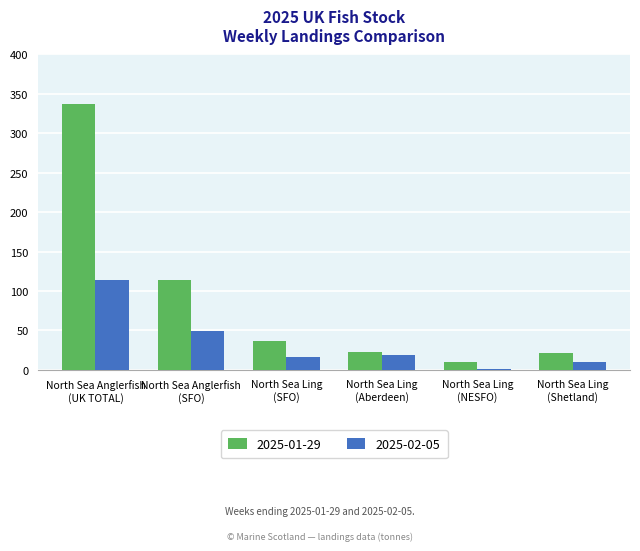

At which label does 2025-01-29 first exceed 36?

North Sea Anglerfish
(UK TOTAL)